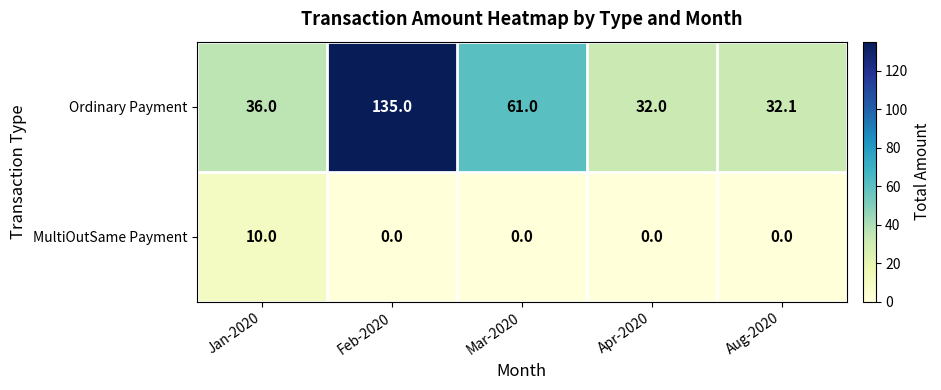

What is the approximate value of Ordinary Payment at Feb-2020?

135.0